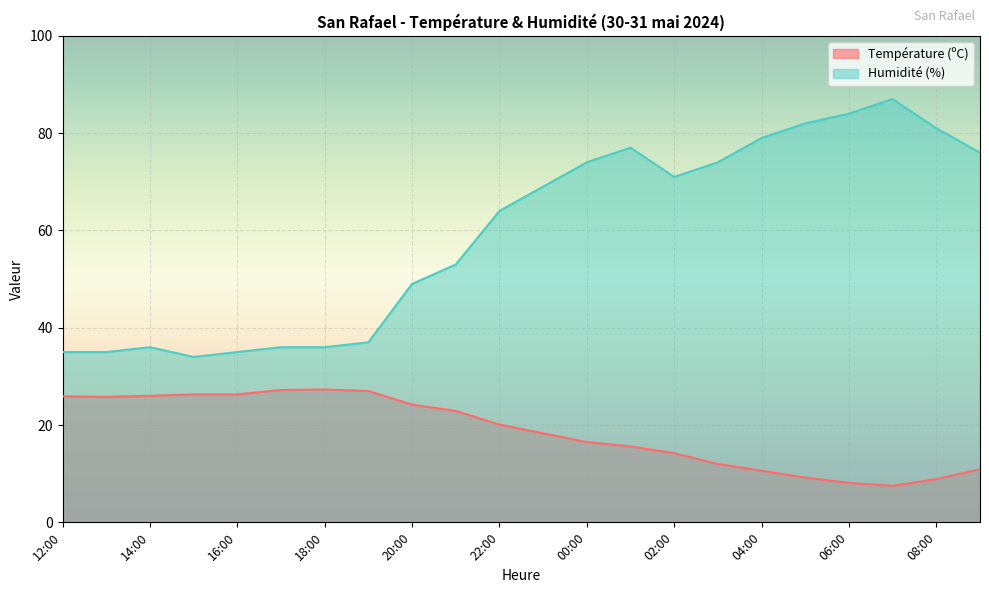

What is the difference between the maximum and minimum values in the Humidité (%) series?

53.0